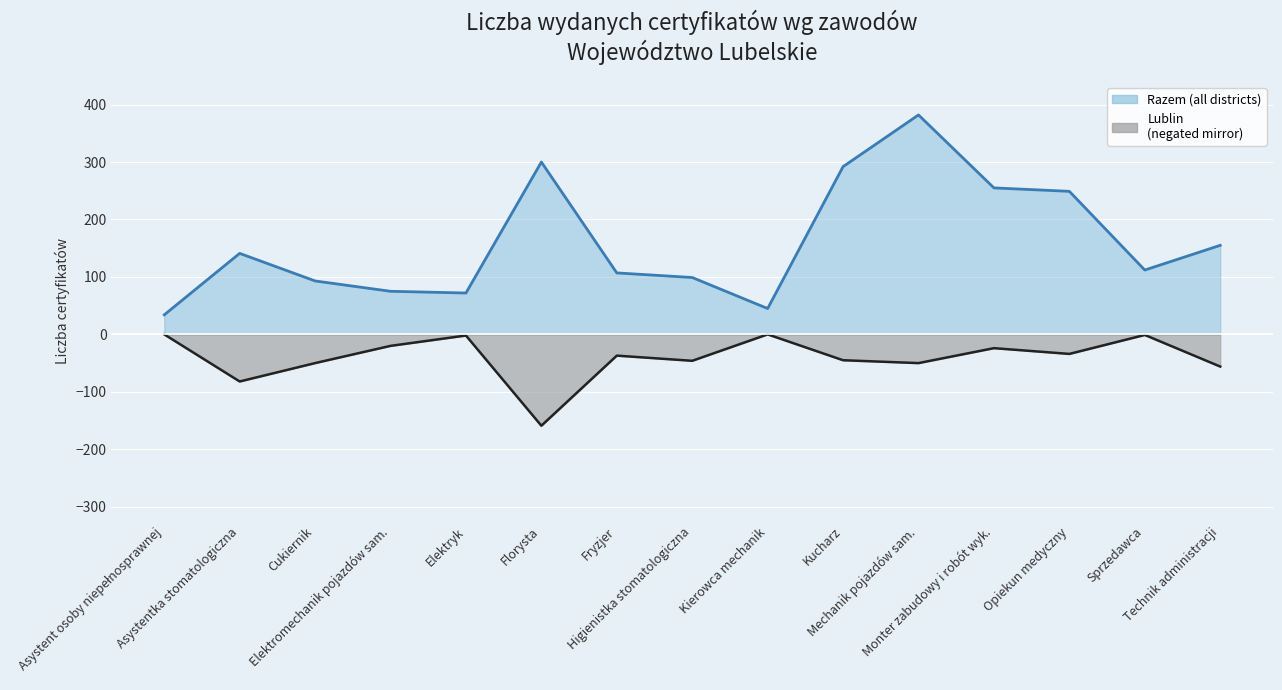

How many categories are shown in the chart?

20